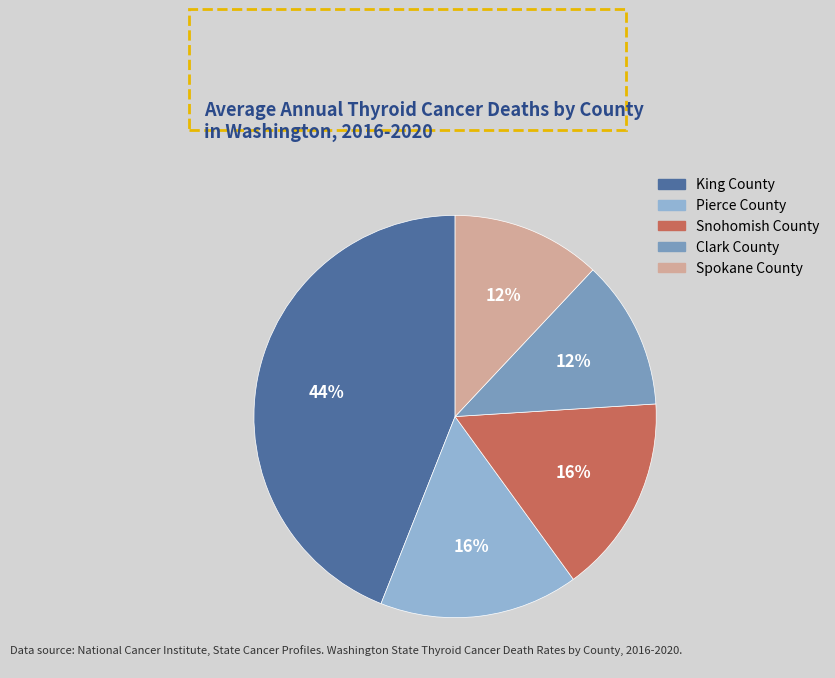

The Spokane County slice represents 12% of the pie. True or false?

True